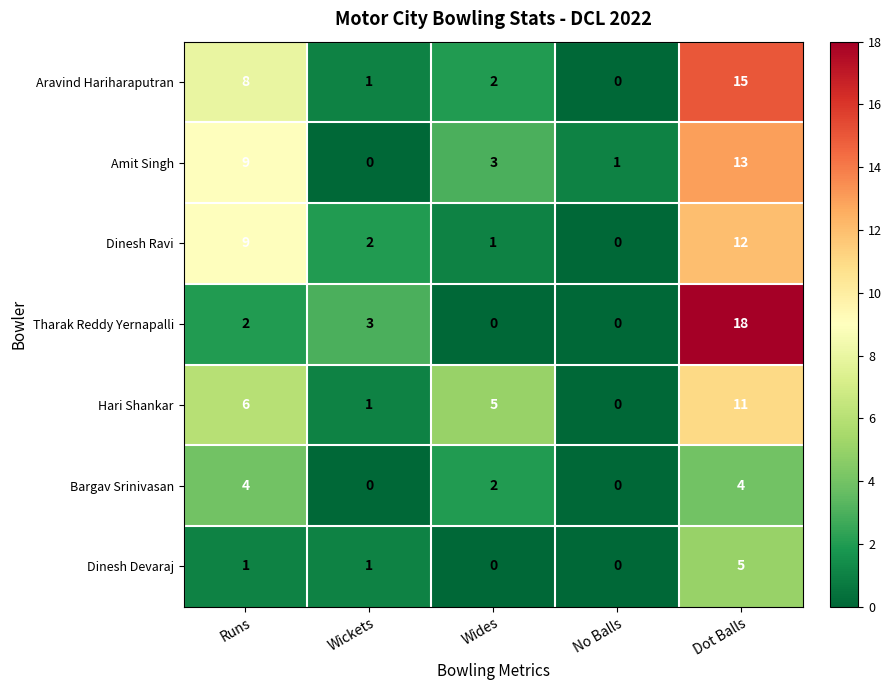

Rank the categories by Amit Singh value from highest to lowest.

Dot Balls, Runs, Wides, No Balls, Wickets